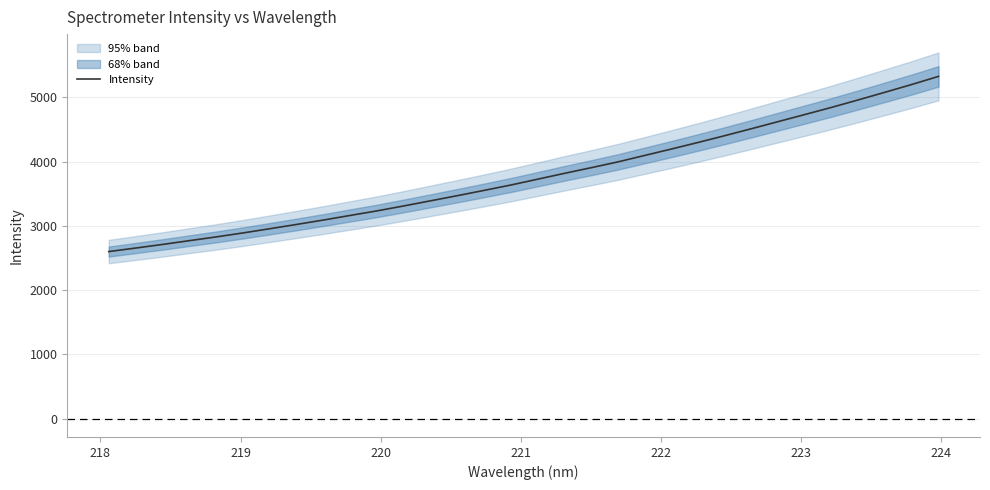

What is the maximum value for Intensity?

5328.0